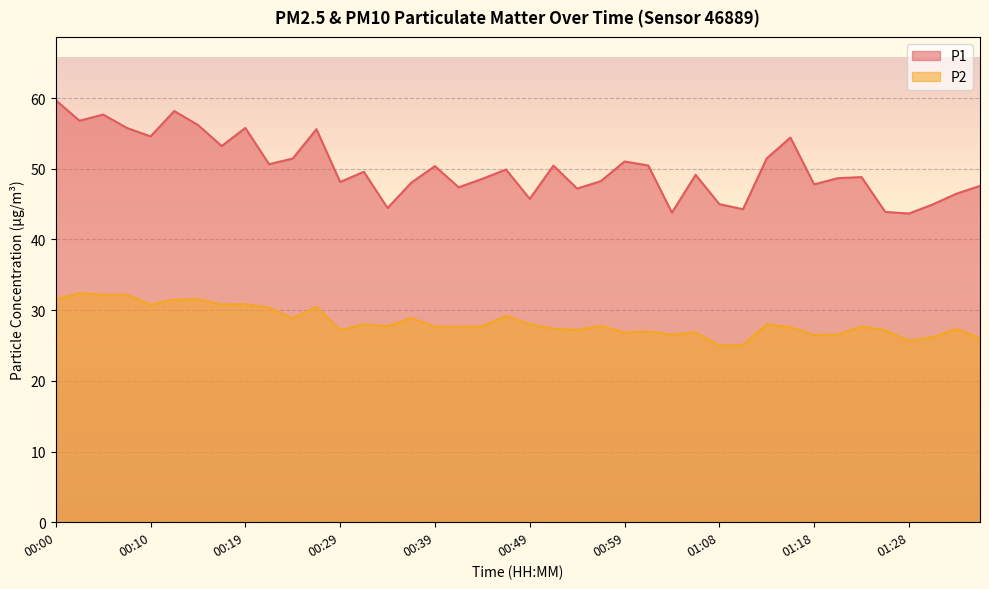

What is the smallest value displayed?

25.0